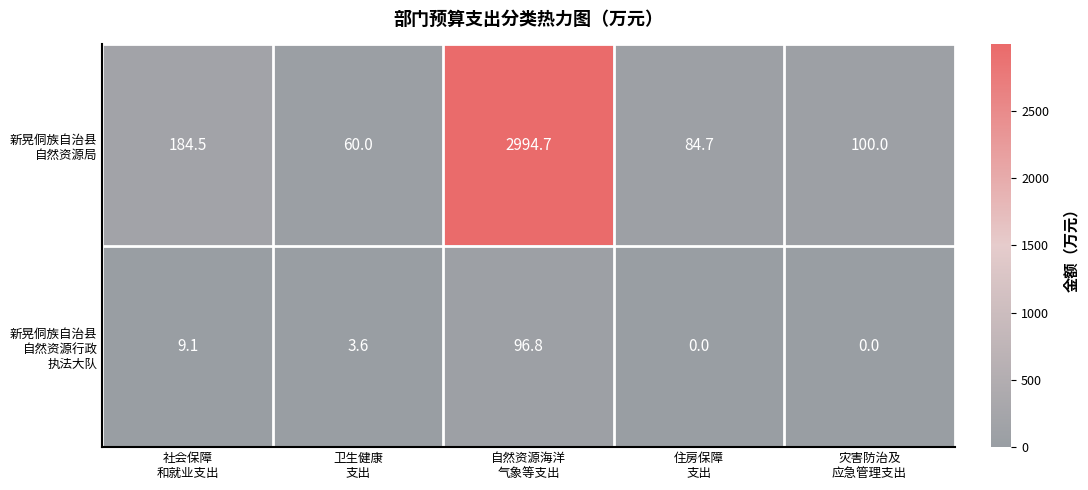

What is the maximum value shown in the chart?

2994.7